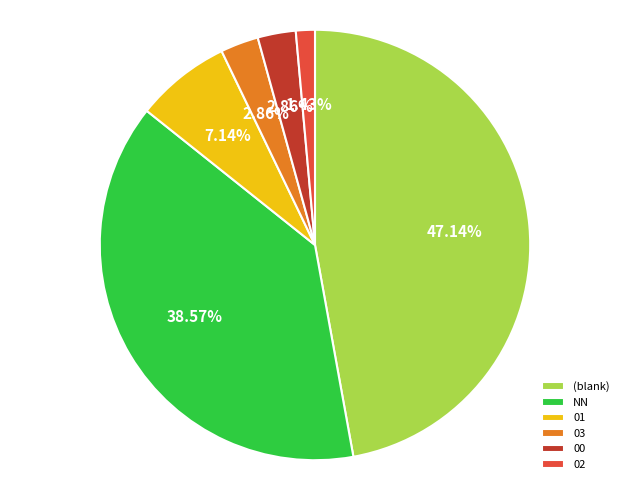

What percentage is NOT represented by NN?

61.4%